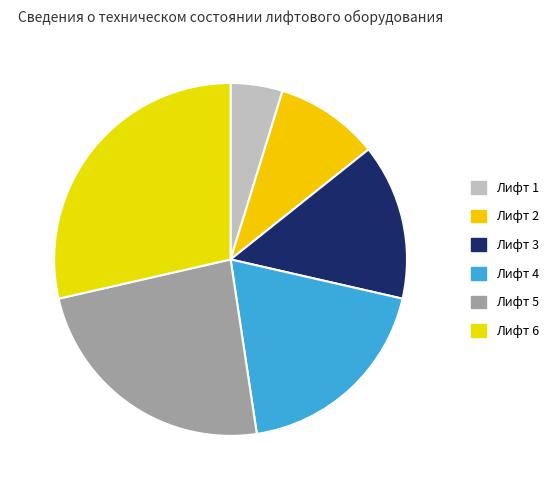

Is it true that Лифт 4 is 28% of the pie?

False